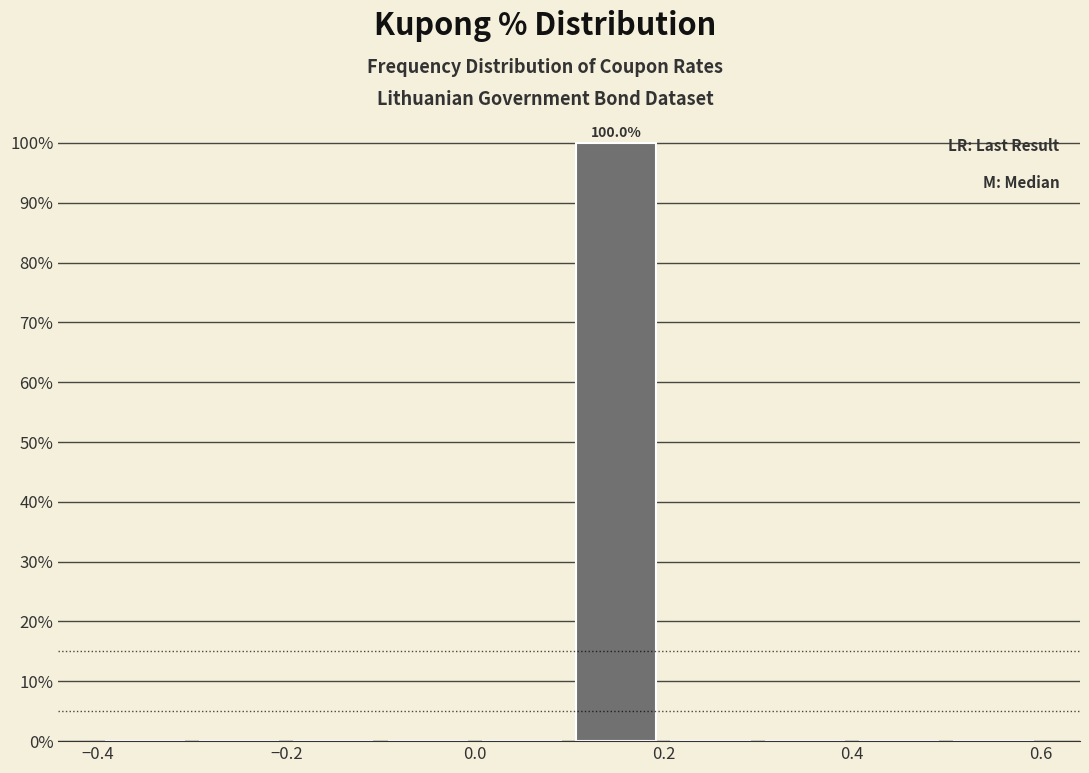

Which range on the x-axis has the tallest bar?

0.1 to 0.2